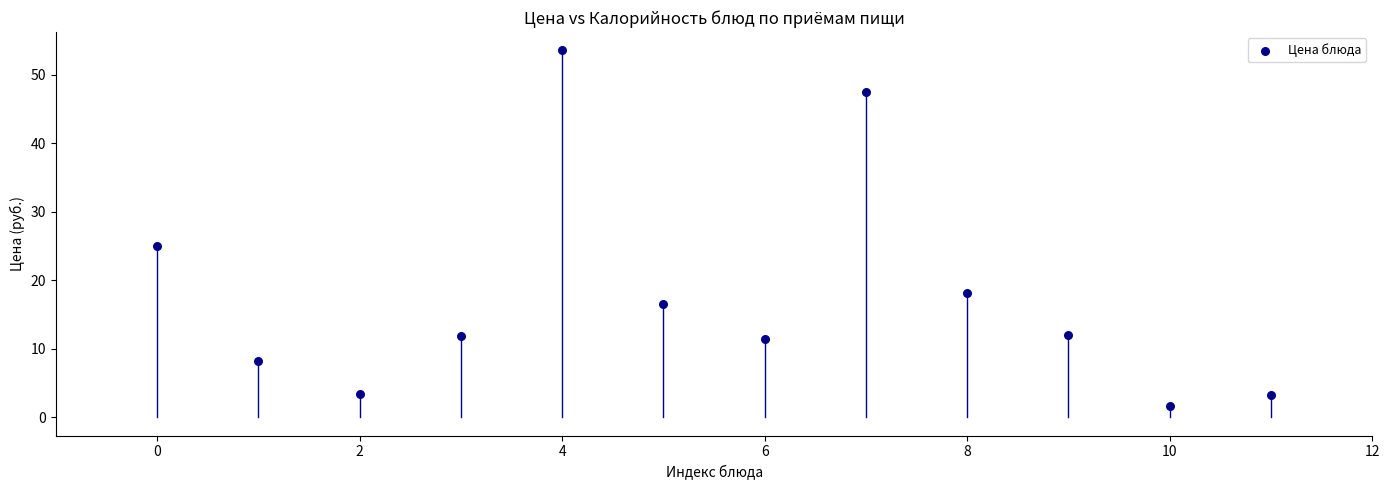

What Y value in the scatter plot is closest to 27?

25.0